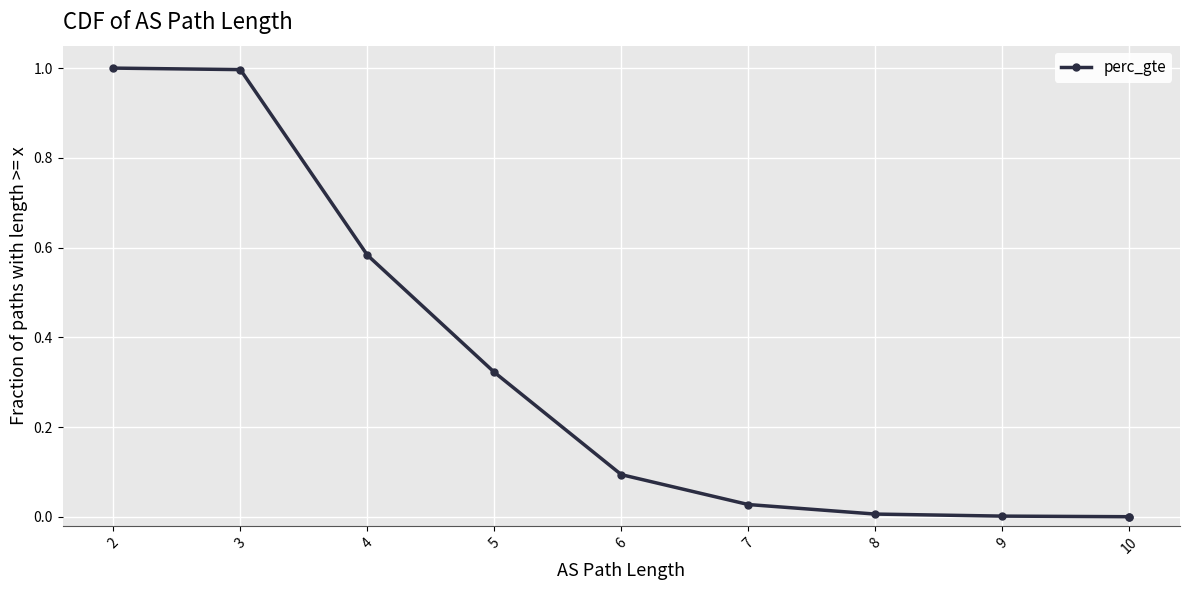

True or false: there are more than 1 points higher than both neighbors.

False